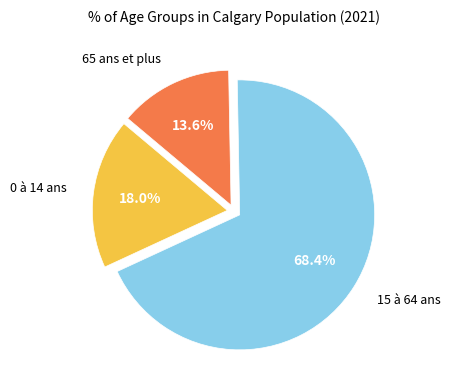

To the nearest percent, what percentage of the pie is 0 à 14 ans?

18%